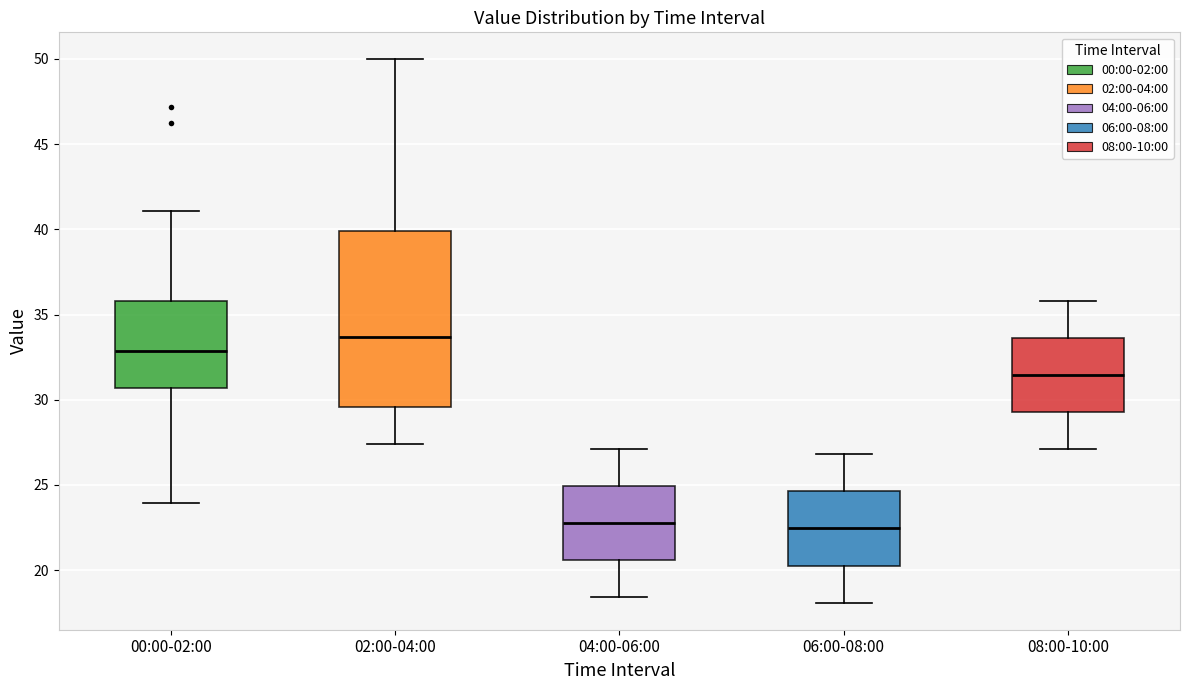

Where does the median line of the box for 06:00-08:00 sit on the y-axis? The values are not printed on the chart, so give them approximately, as read against the axis.

22.5